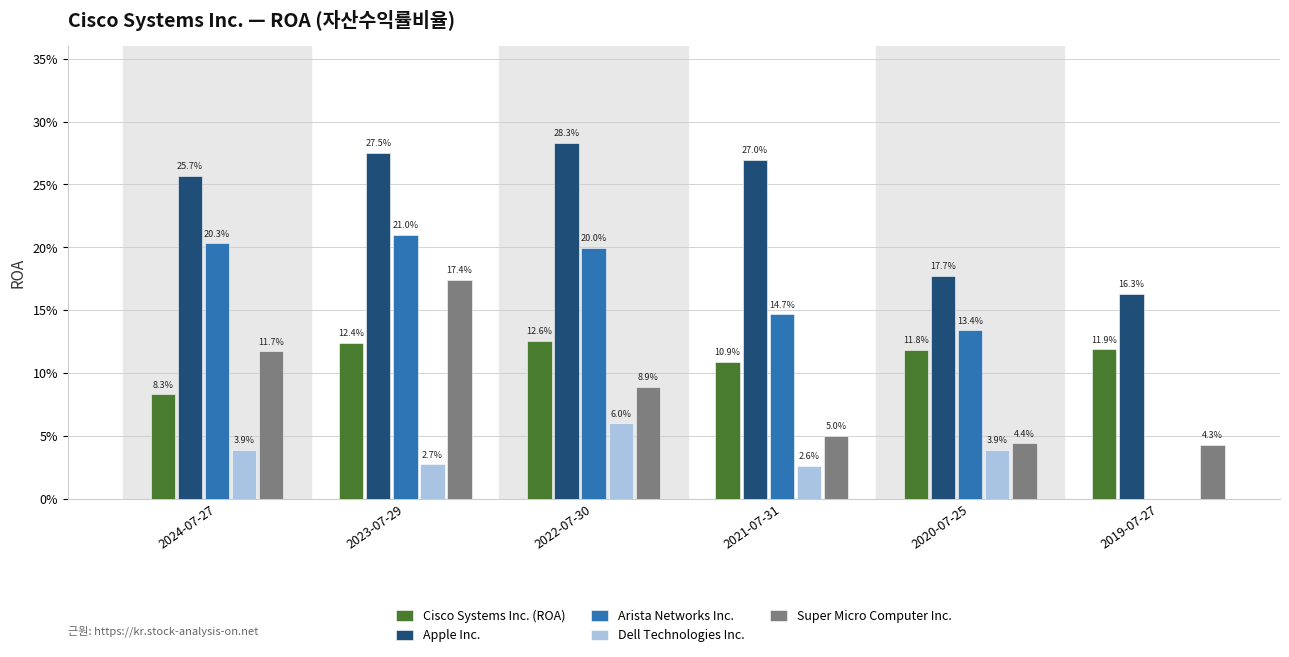

True or false: Cisco Systems Inc. (ROA) has a value of 0.1 at 2021-07-31.

True